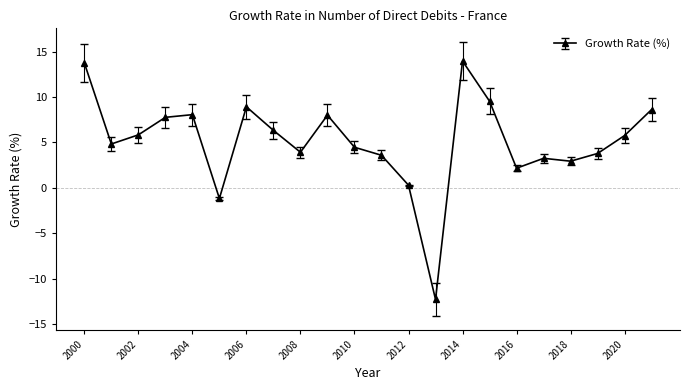

What is the value of the 15th point from the left?

14.0